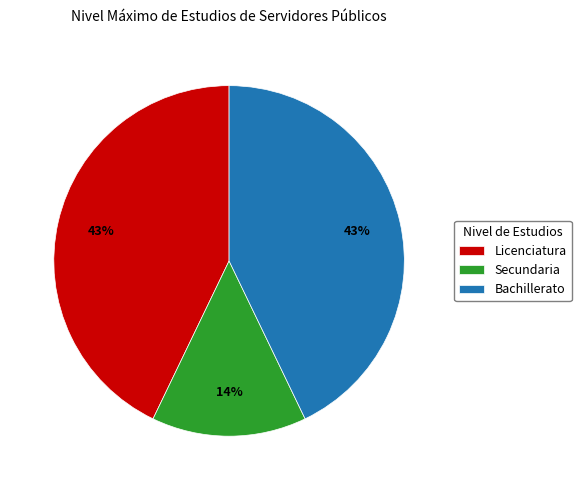

Approximately how many times larger is the value at Licenciatura compared to Bachillerato?

1.0